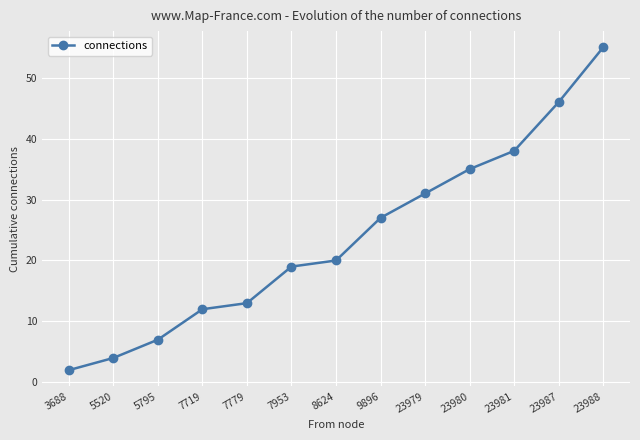

How many lines are shown in the chart?

1